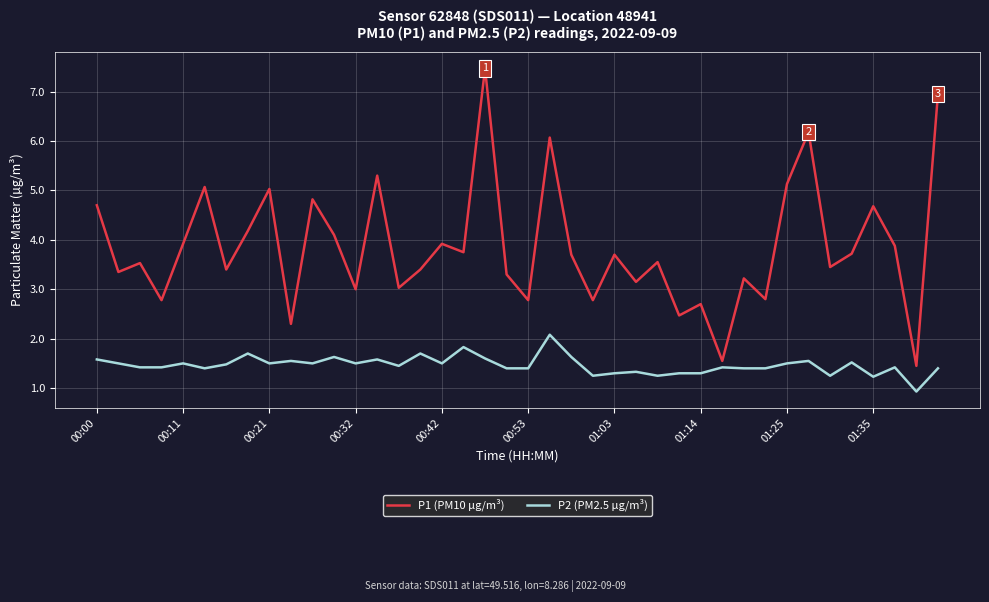

Rank the series by their maximum value, from highest to lowest.

P1 (PM10 µg/m³), P2 (PM2.5 µg/m³)